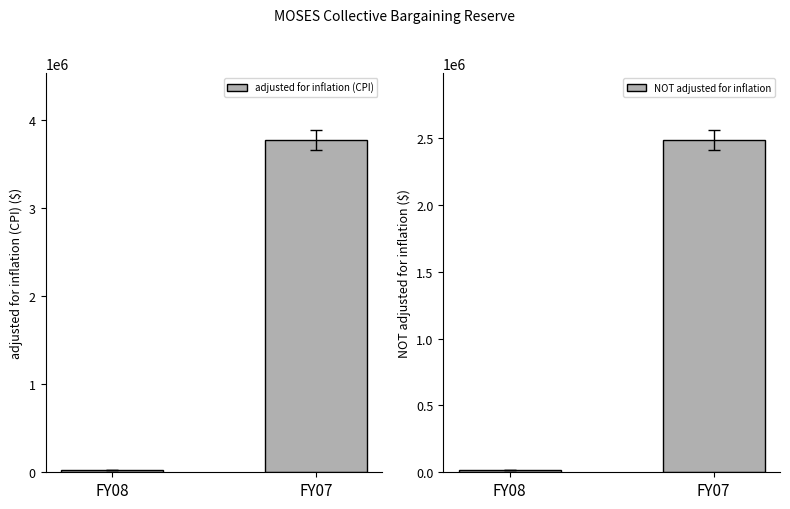

Which has a higher value, FY08 or FY07?

FY07